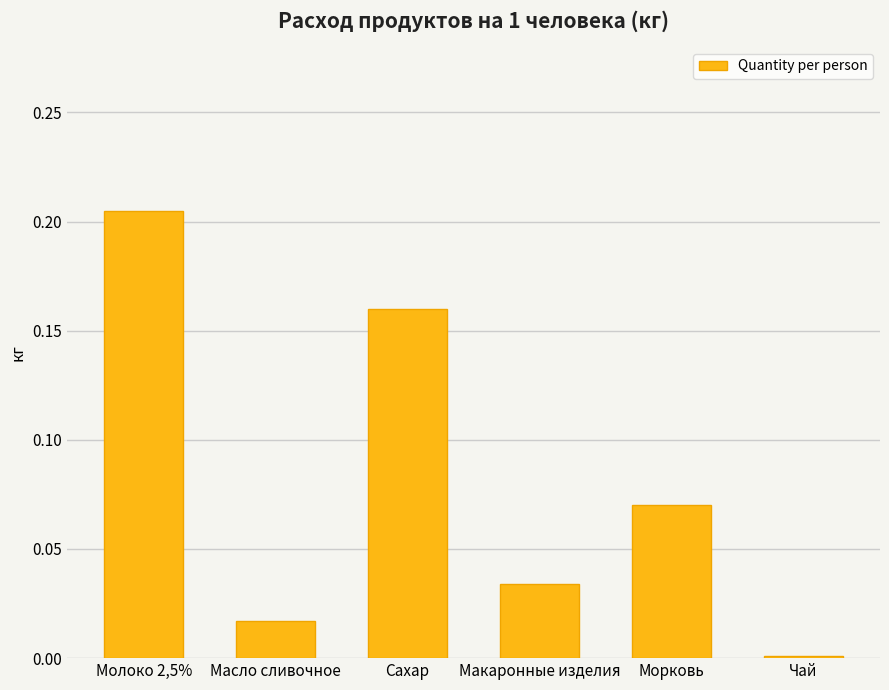

Is it true that the value at Макаронные изделия is 0.0?

True